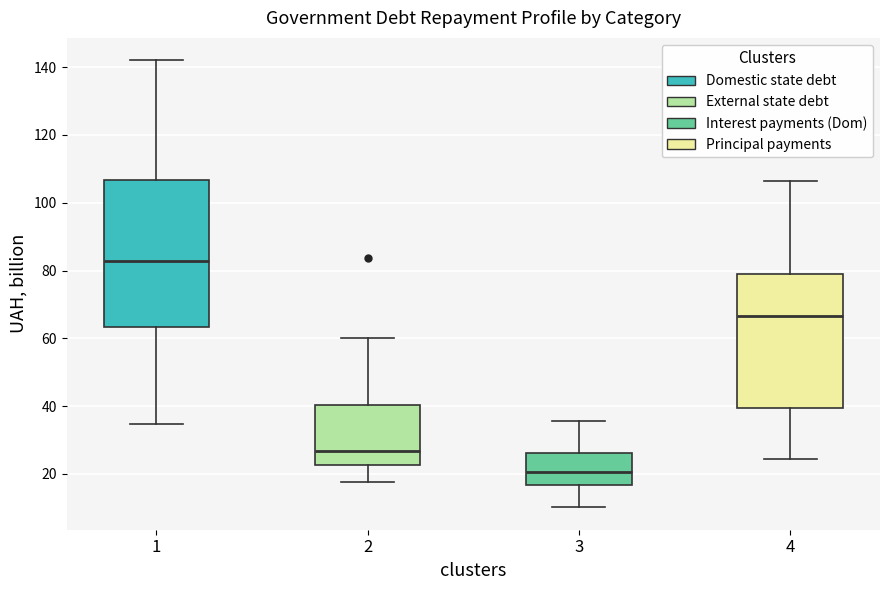

Which box's median line is the highest?

1